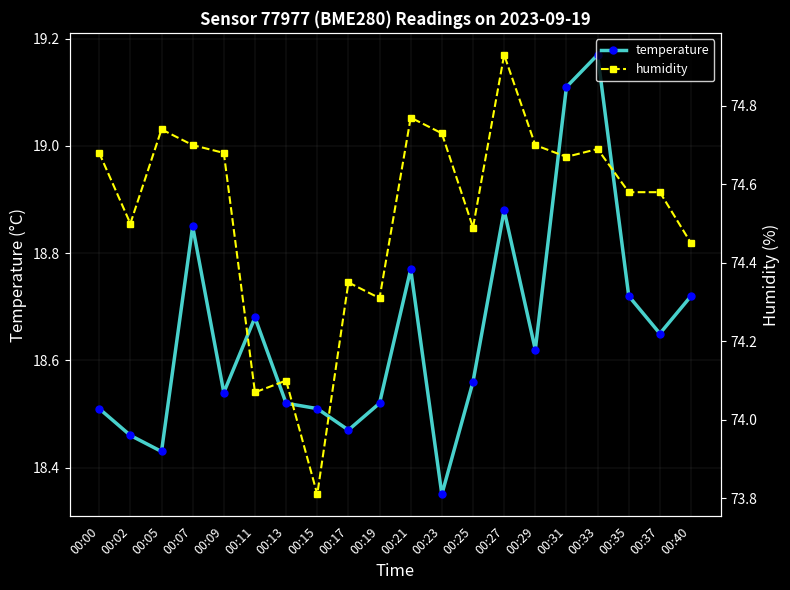

What is the sum of the humidity values at 00:35 and 00:27?

149.5